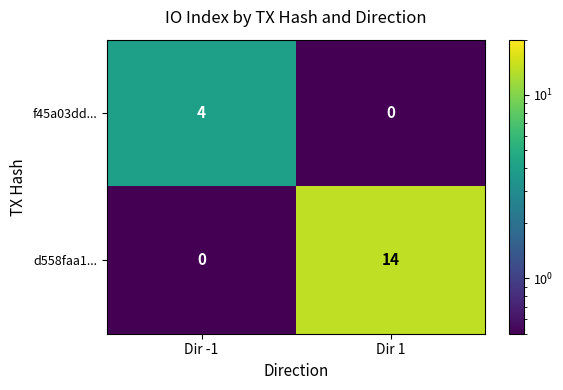

At Dir 1, list the series in order from smallest to largest.

f45a03dd..., d558faa1...